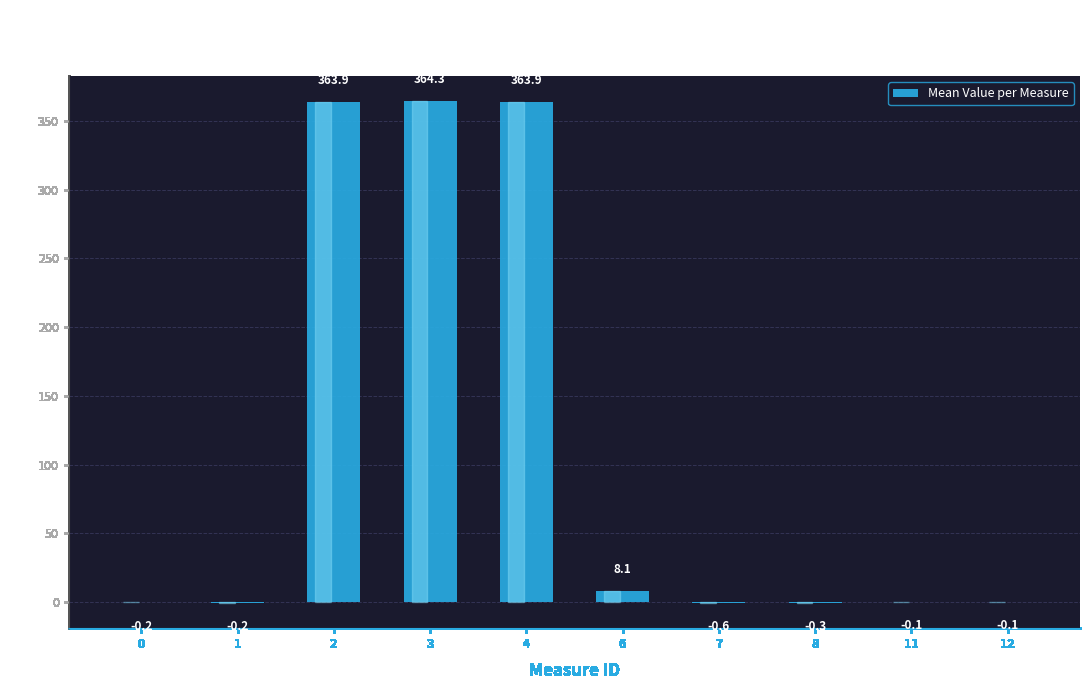

How many categories are shown in the chart?

10